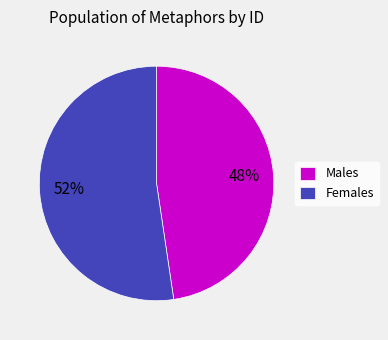

Rank the categories by value from highest to lowest.

Females, Males